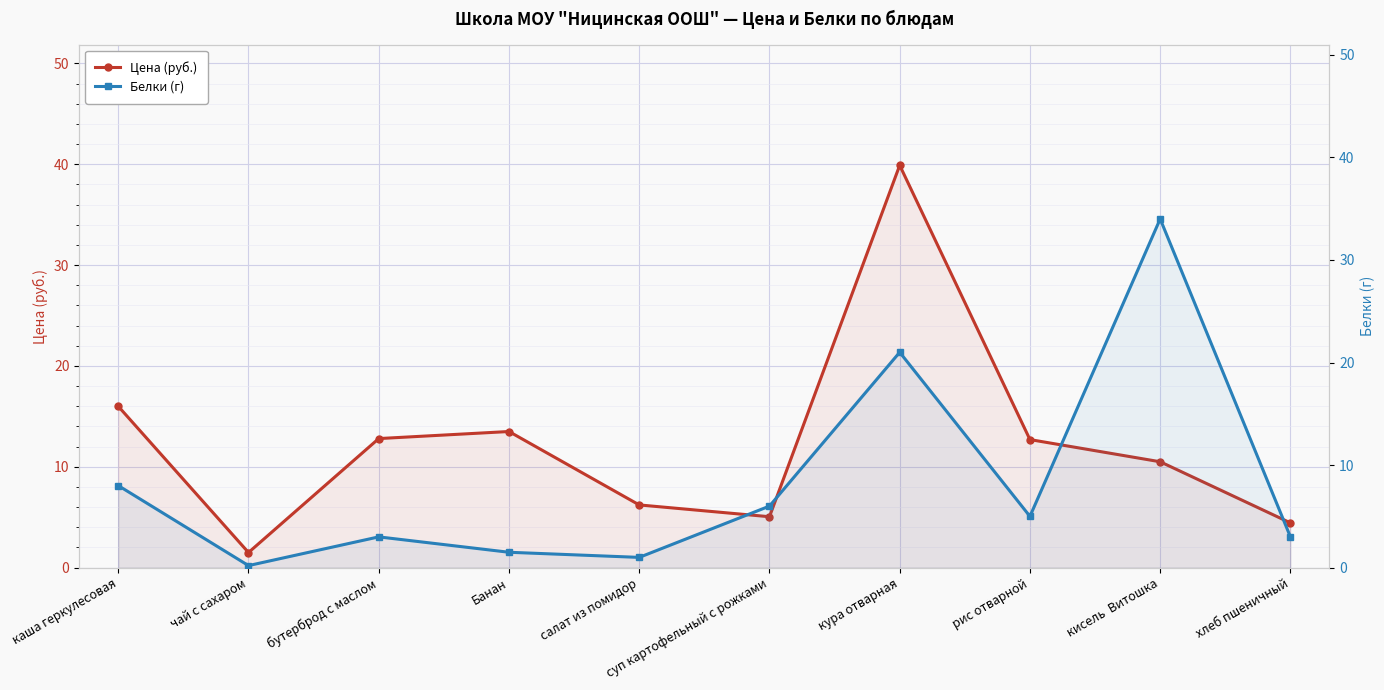

Reading right to left, transcribe all the data shown in this chart.

Цена (руб.): 4.4	10.5	12.7	39.9	5.0	6.2	13.5	12.8	1.5	16.0
Белки (г): 3.0	34.0	5.0	21.0	6.0	1.0	1.5	3.0	0.2	8.0